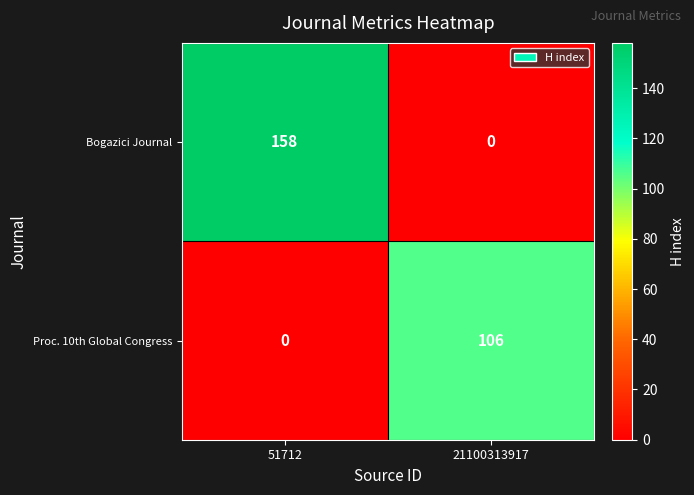

Rank the series by their average value, from lowest to highest.

Proc. 10th Global Congress, Bogazici Journal